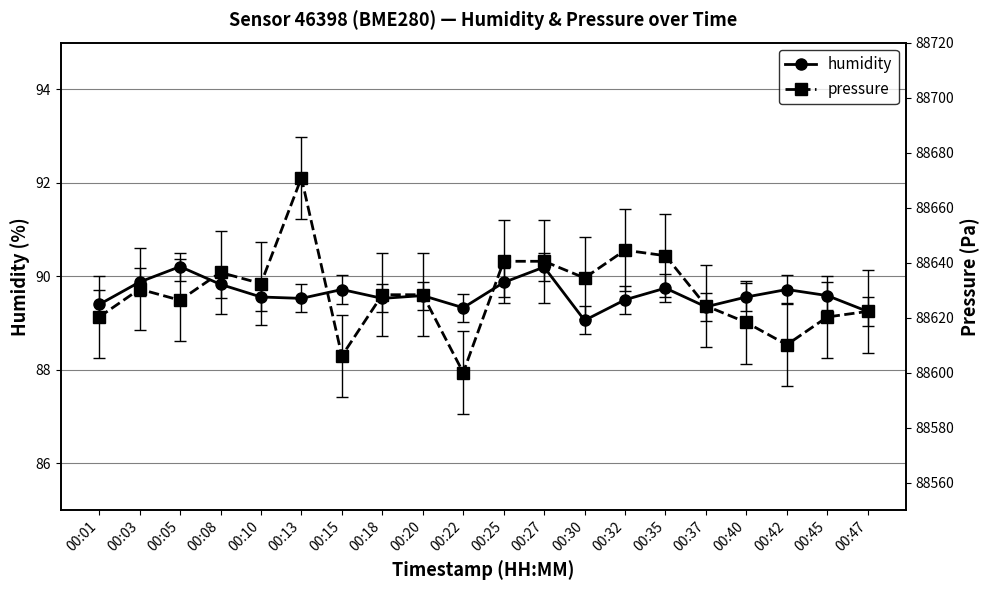

What is the lowest value of the pressure series?

88600.0